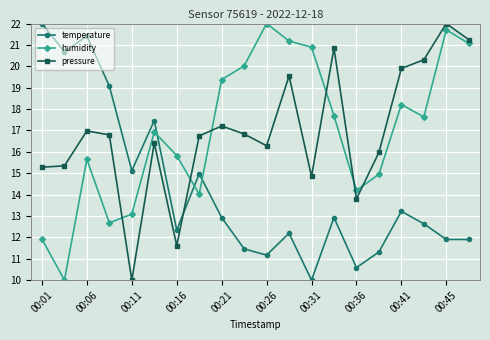

How many categories are shown in the chart?

20